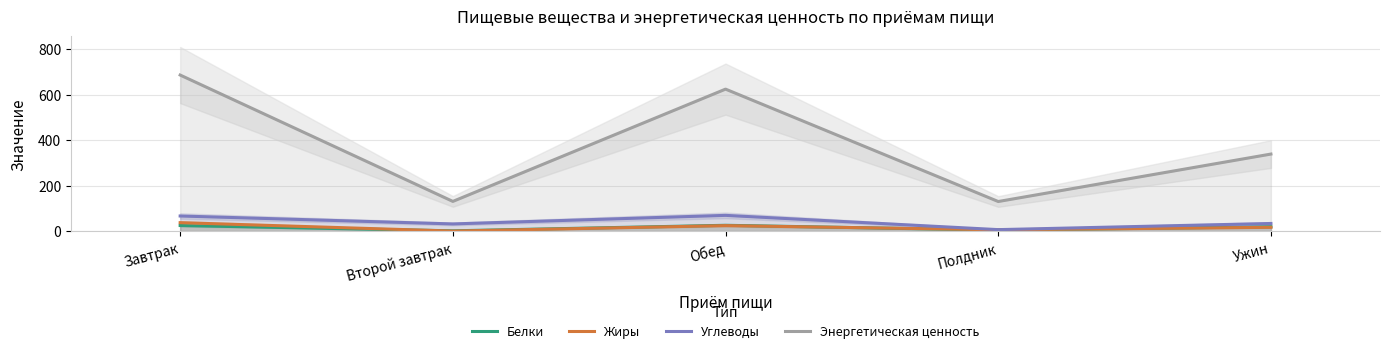

How many data points in Белки are less than 19?

2